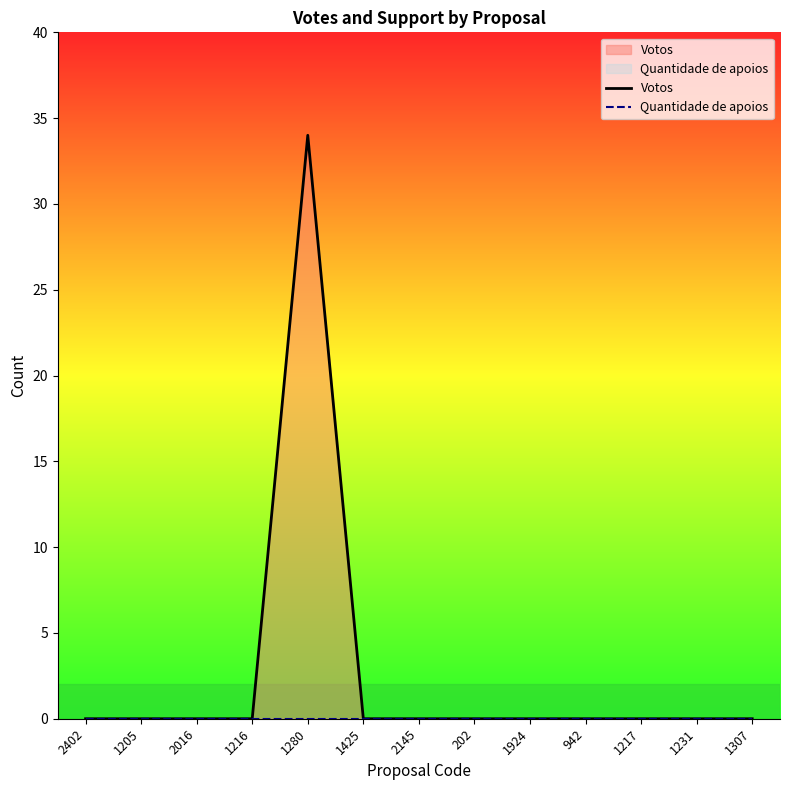

What are all the series names shown in the legend?

Votos, Quantidade de apoios